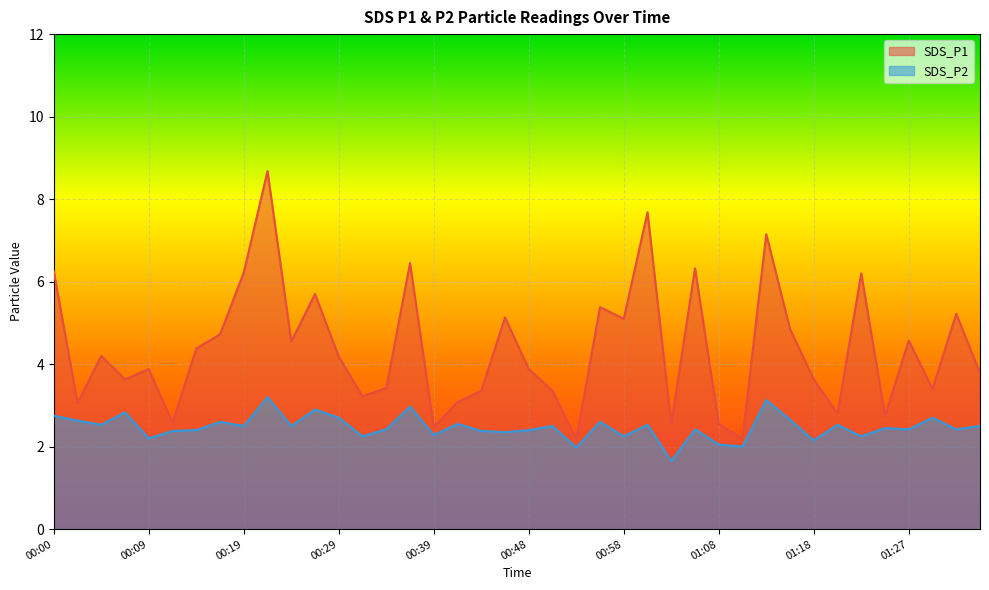

True or false: SDS_P2 has a value of 2.6 at 01:15.

True